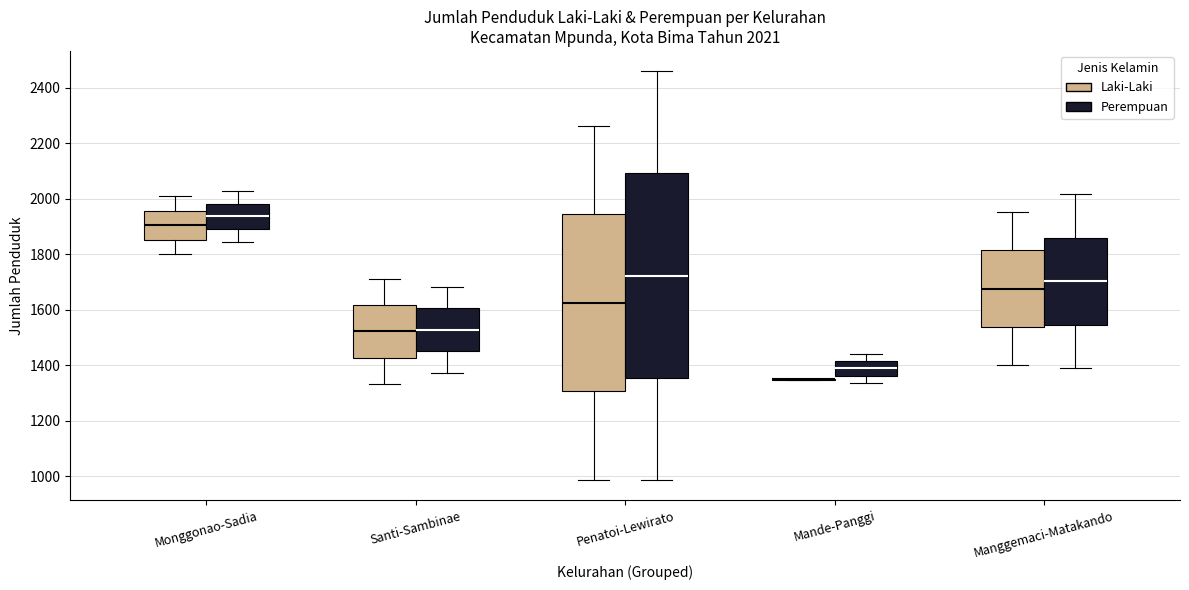

Comparing the boxes themselves (not the whiskers), which one is the tallest?

Penatoi-Lewirato (Perempuan)